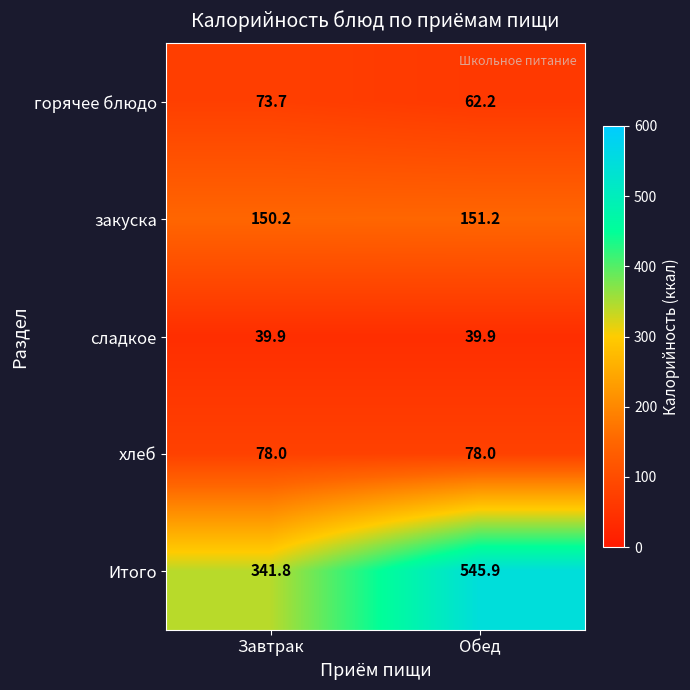

At how many categories does at least one series exceed 181?

2